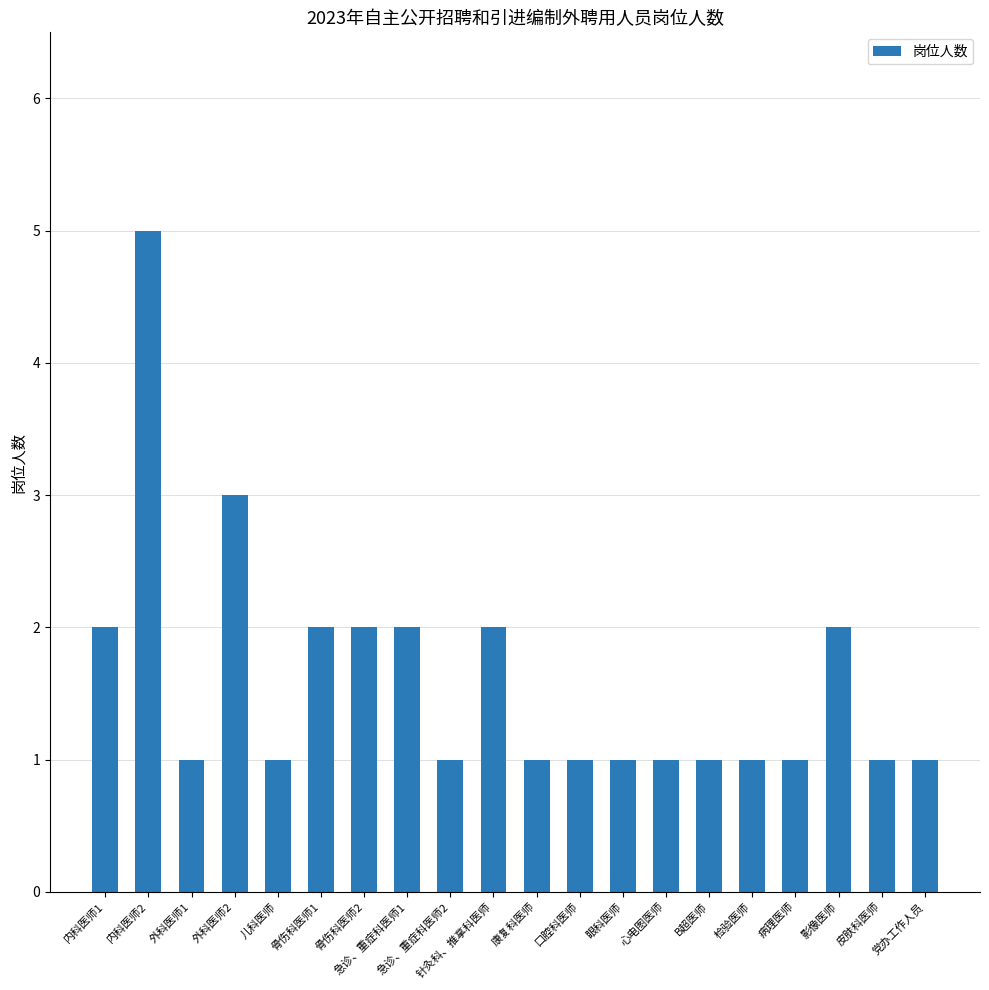

What position from the right is 口腔科医师?

9